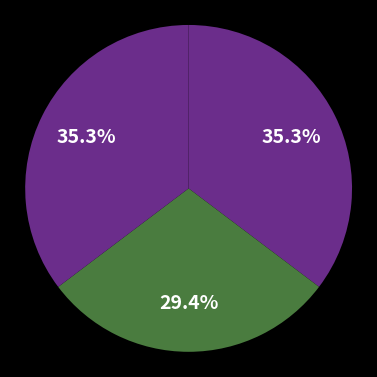

Rank the categories by value from lowest to highest.

Vrlák Samuel, Houndjo Eric, Babeľa Adam